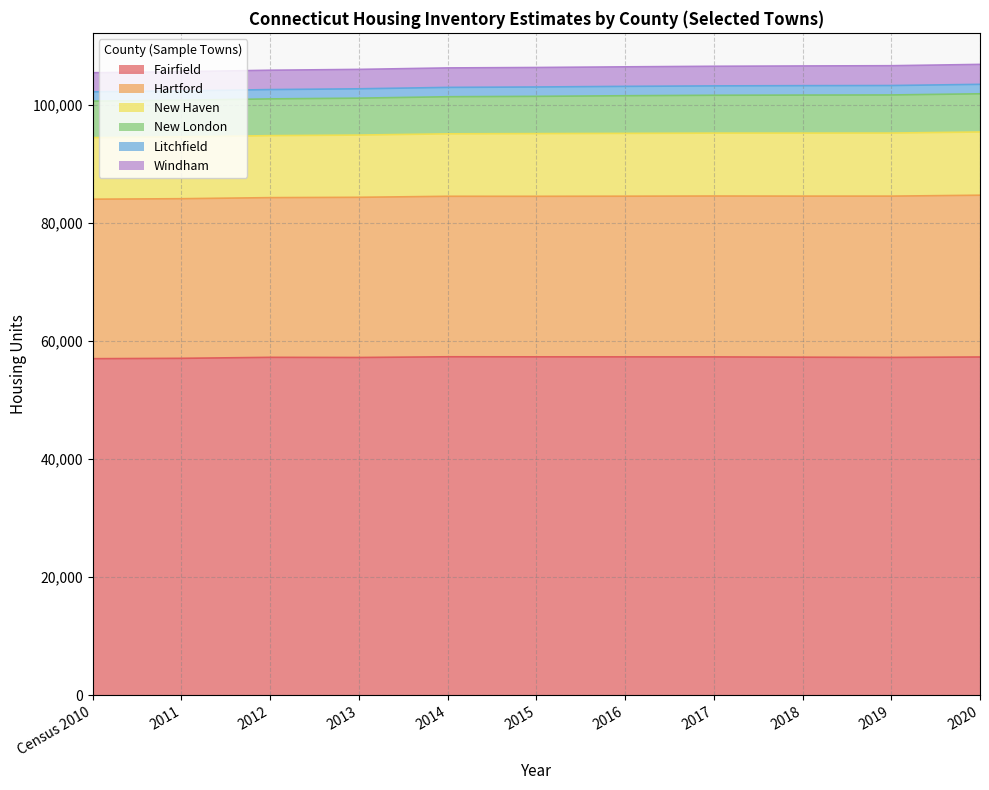

Which label corresponds to the smallest value in the chart?

Census 2010